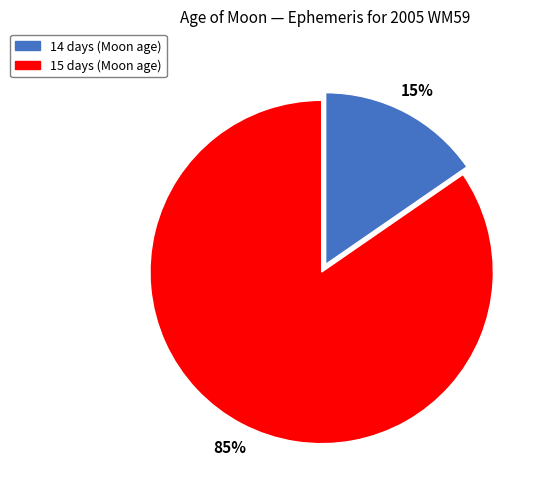

Is the sum of 14 days and 15 days greater than half?

Yes